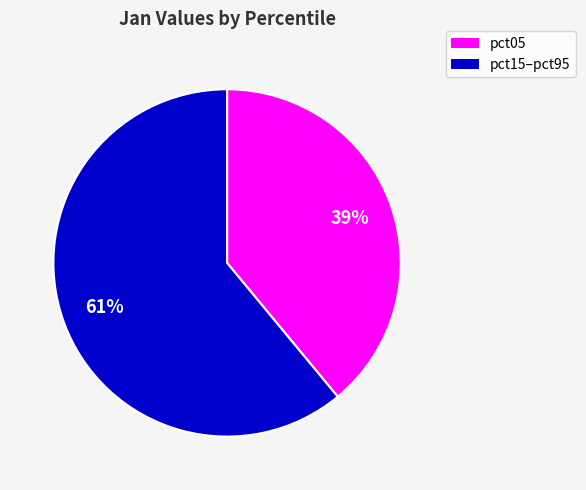

How many segments does this pie chart have?

2